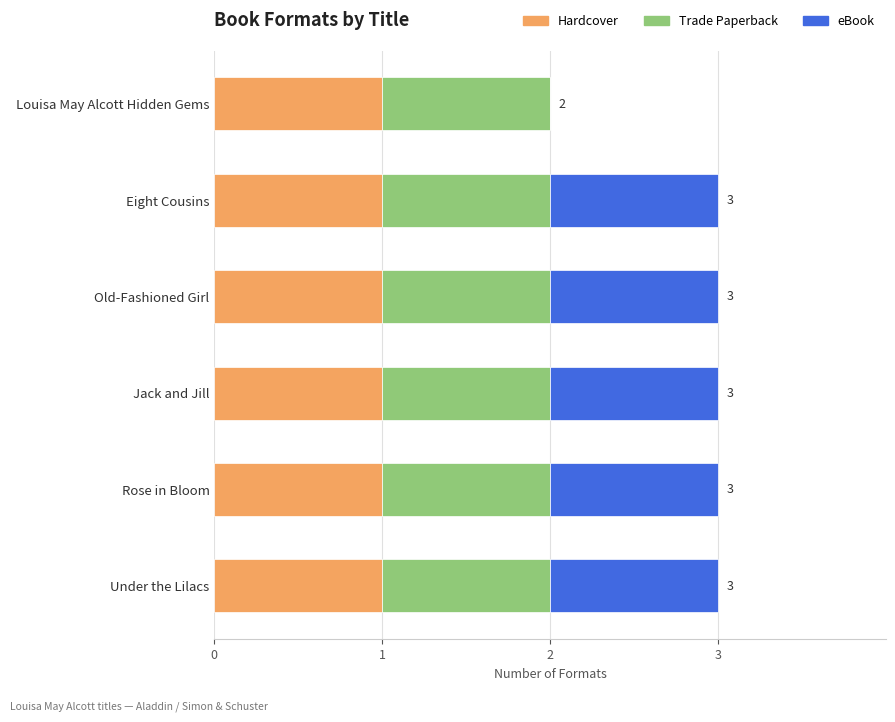

What is the total value across all series at Eight Cousins?

3